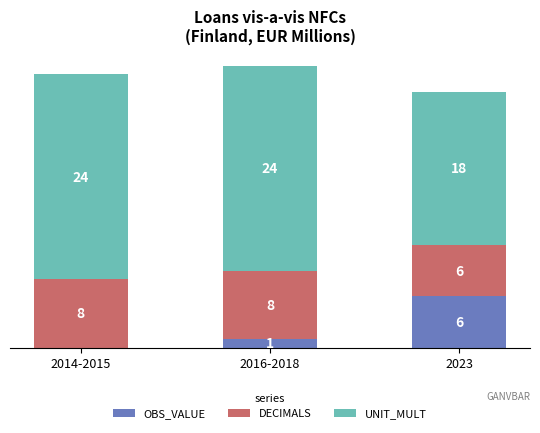

Are the bars grouped side by side (vs. stacked)?

No